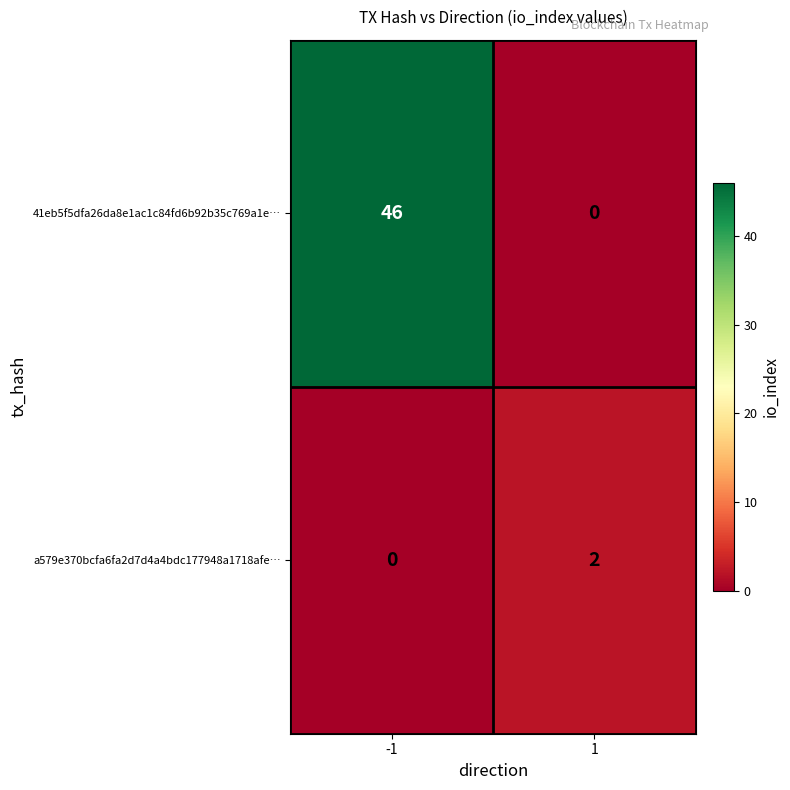

What is the sum of all 41eb5f5dfa26da8e1ac1c84fd6b92b35c769a1e… values?

46